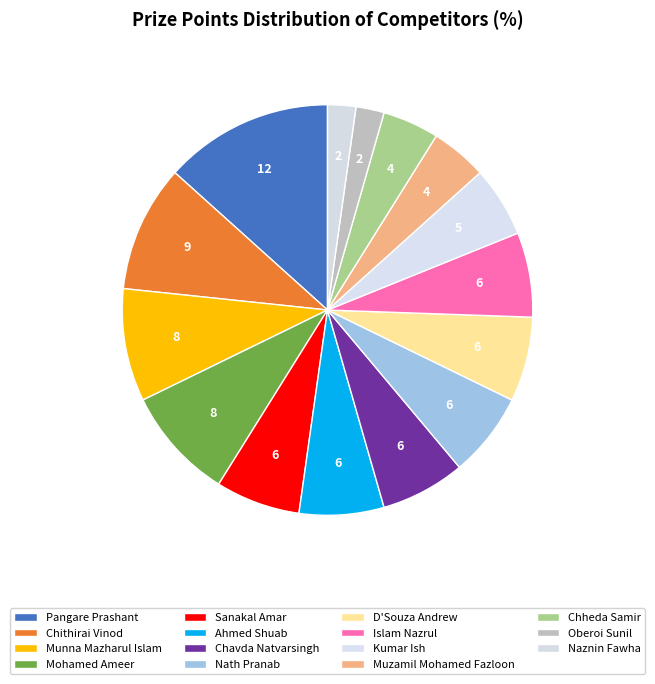

Which category has the smallest portion of the pie?

Oberoi Sunil